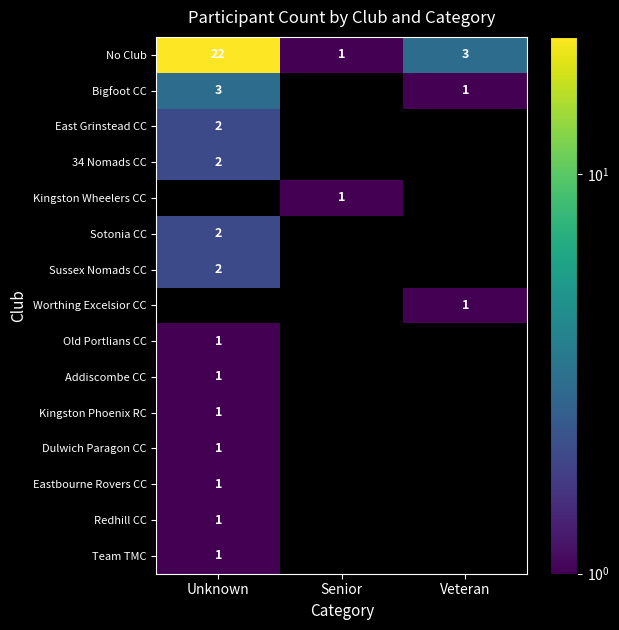

Where is No Club nearest to the value 11?

Veteran